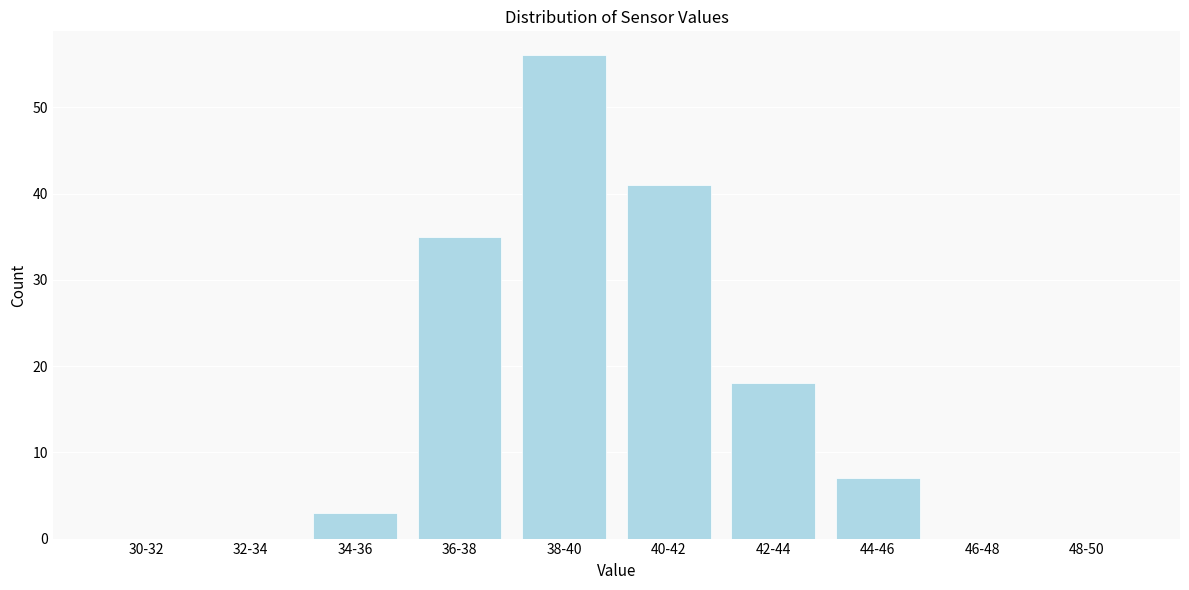

Reading left to right, list all the values displayed in this chart.

30-32=0	32-34=0	34-36=3	36-38=35	38-40=56	40-42=41	42-44=18	44-46=7	46-48=0	48-50=0